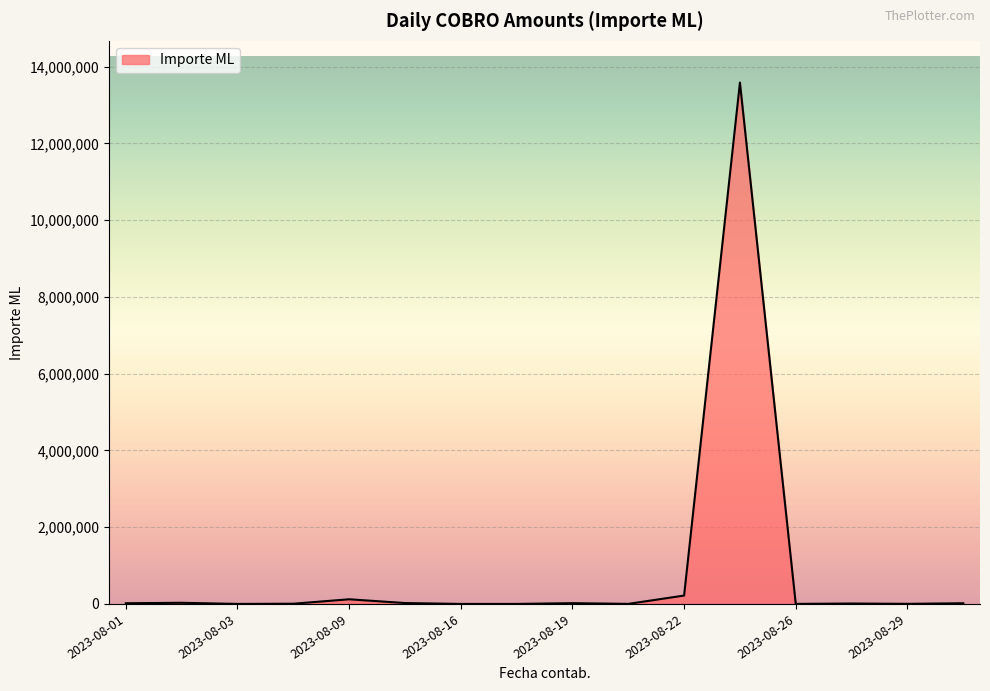

What is the difference between the maximum and minimum values?

13584690.9